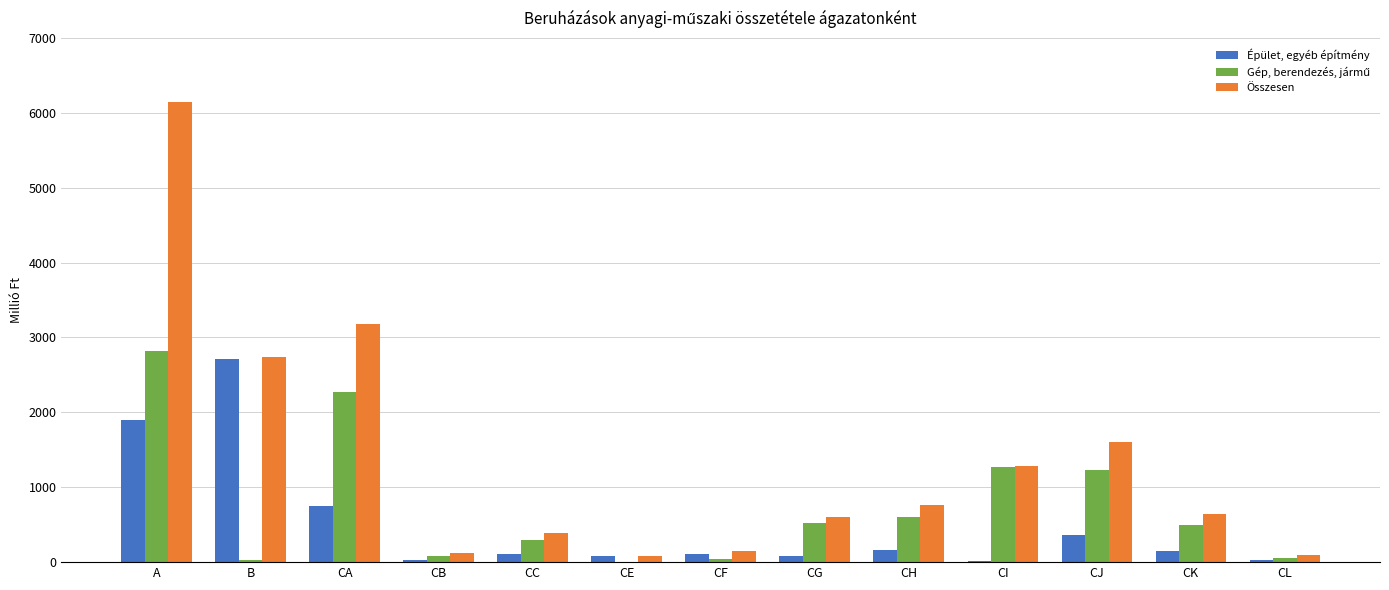

Which label corresponds to the largest value in the chart?

A